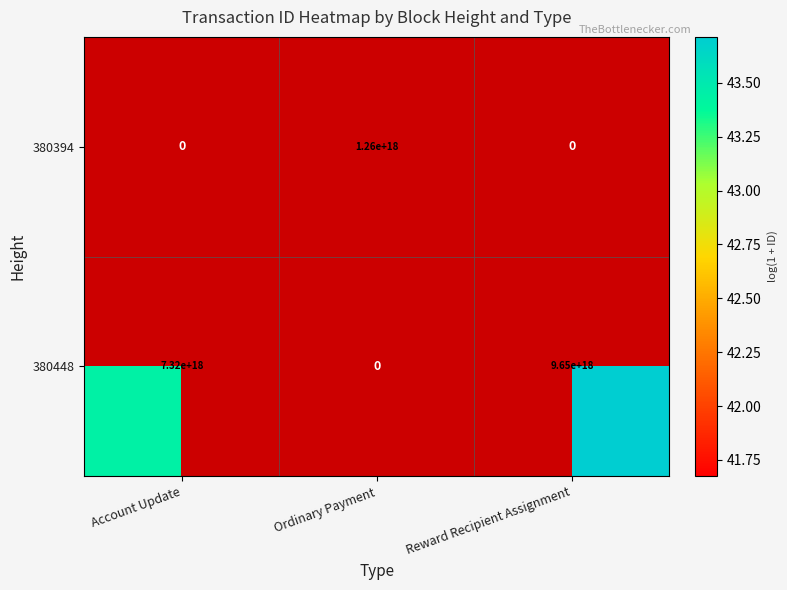

The 380448 series shows 66.7 at Reward Recipient Assignment. True or false?

False